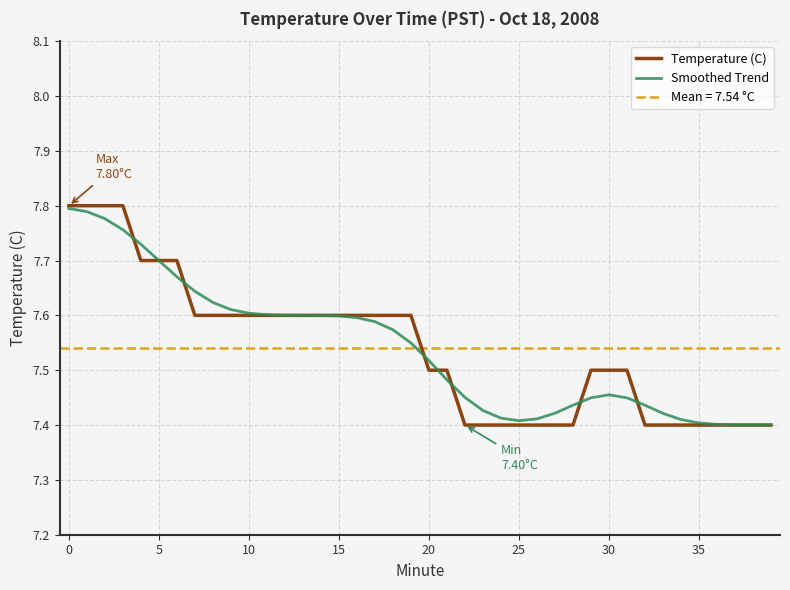

Which has a higher value, 19 or 31?

19